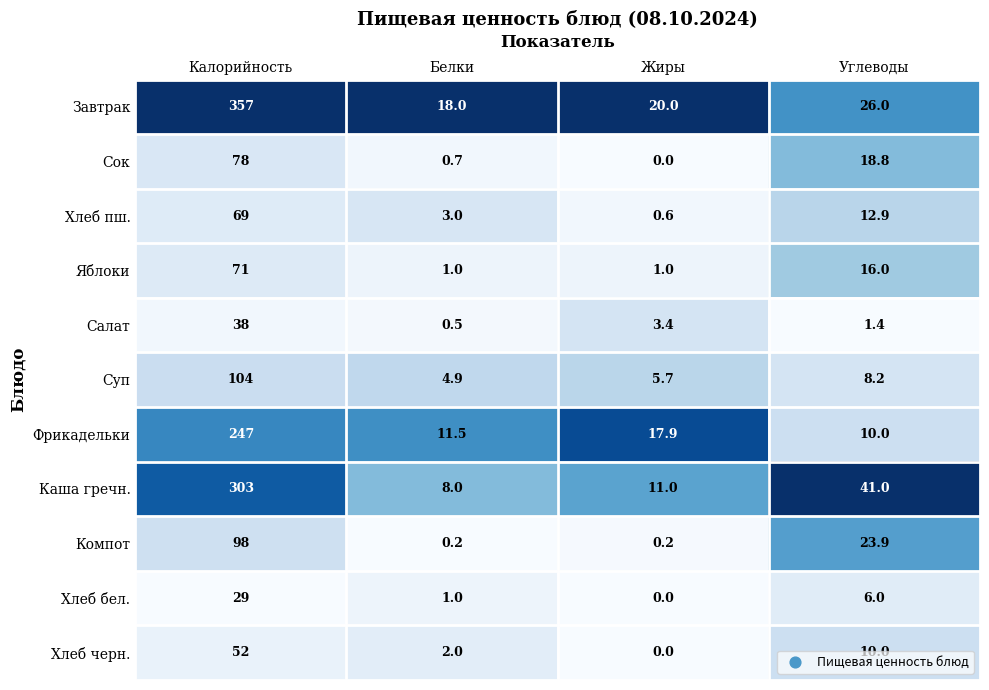

At which label does Каша гречн. reach its peak?

Калорийность